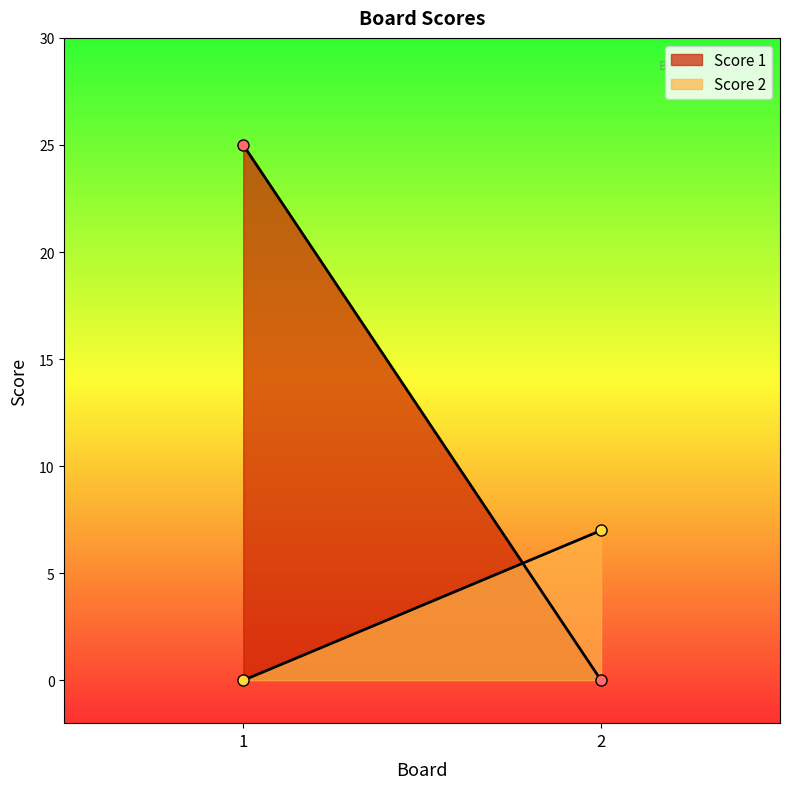

Count the Score 1 values in the range 0 to 25.

2